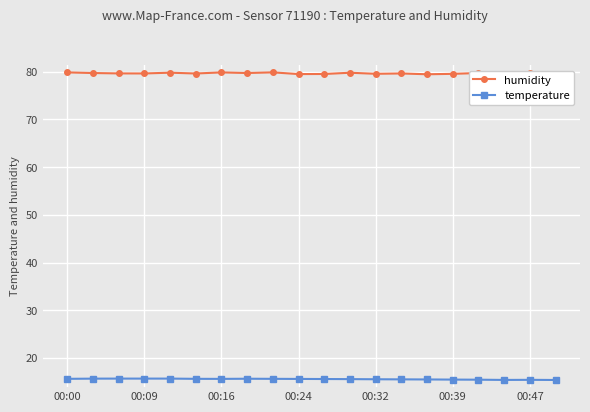

True or false: temperature has more than 0 points higher than both neighbors.

True